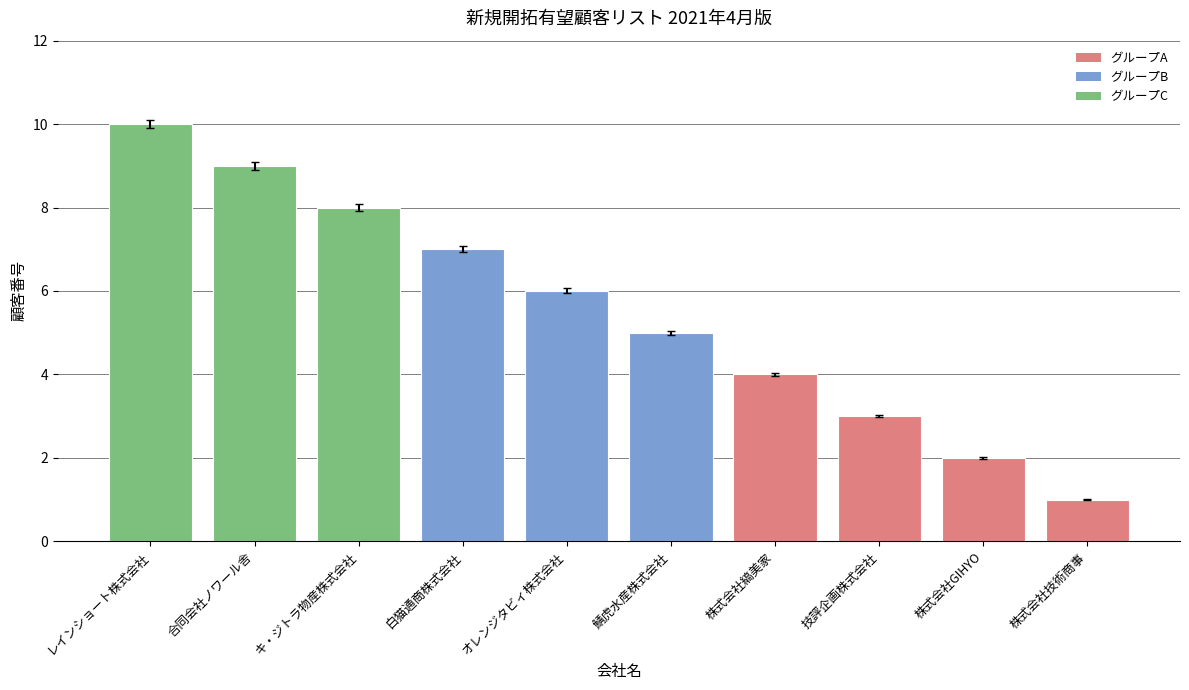

What is the label of the 7th bar from the right?

白猫通商株式会社